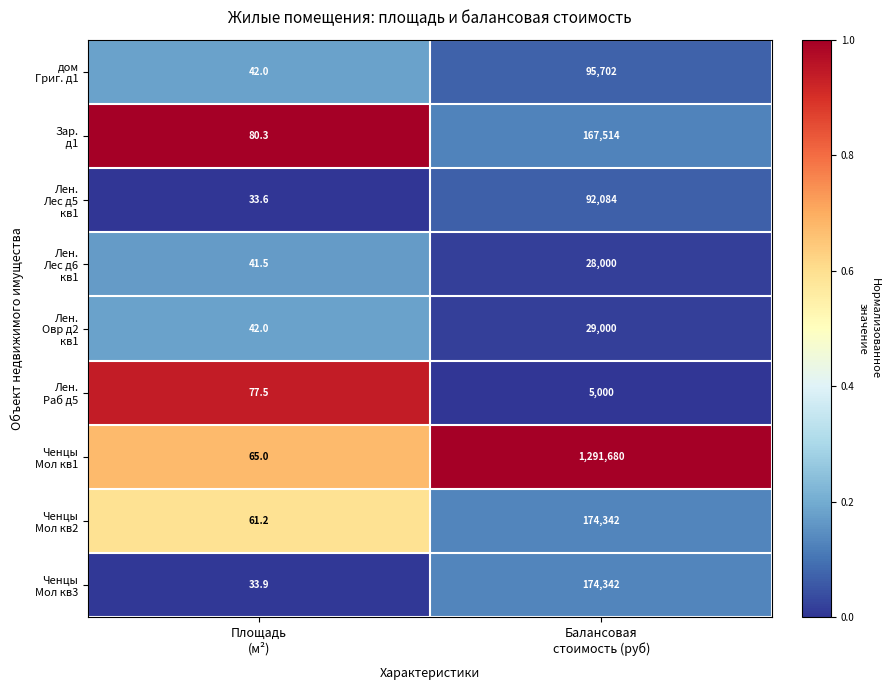

What is the maximum value shown in the chart?

1291680.0